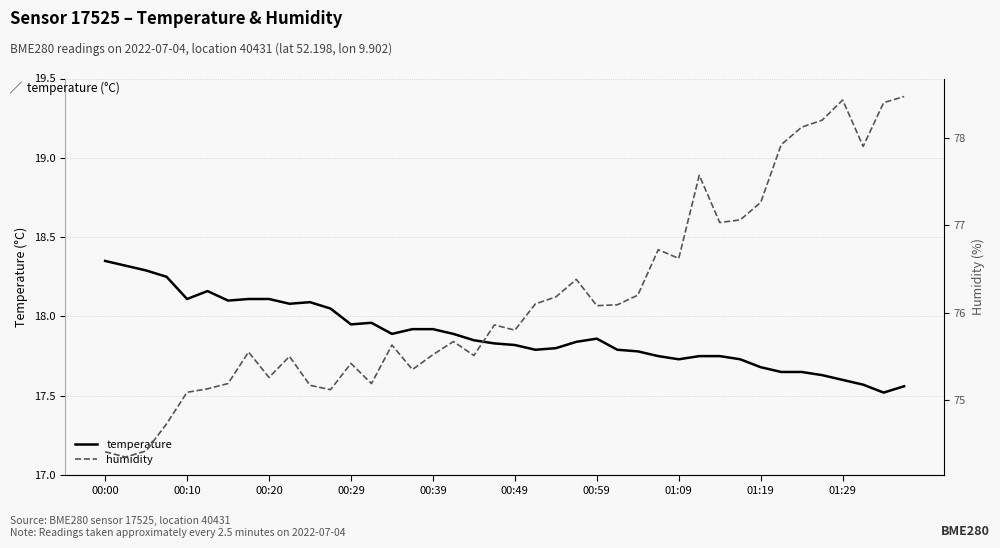

The temperature series shows 6.3 at 01:19. True or false?

False